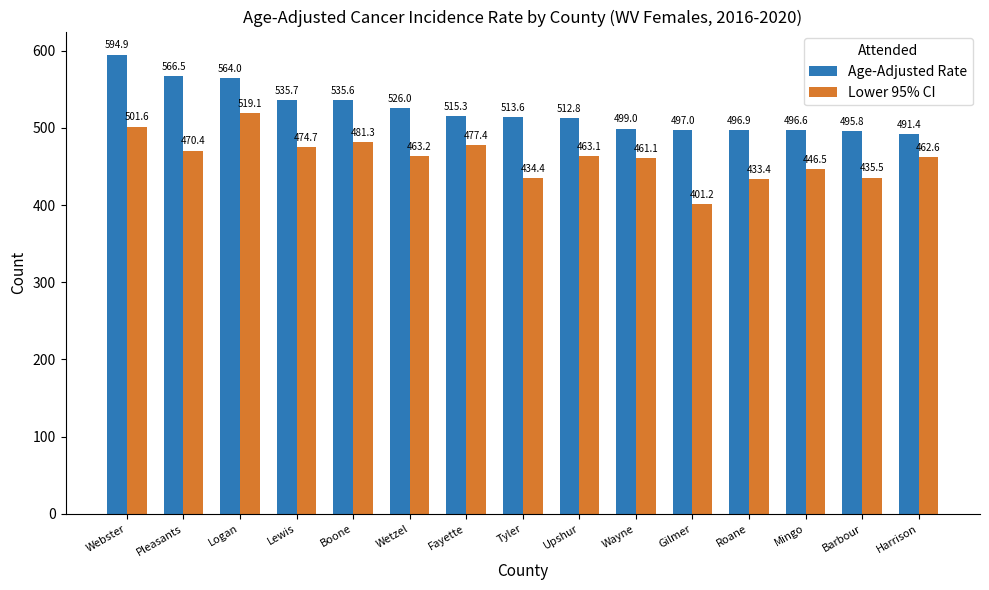

Is the value of Age-Adjusted Rate at Pleasants greater than the value of Lower 95% CI at Wayne?

Yes